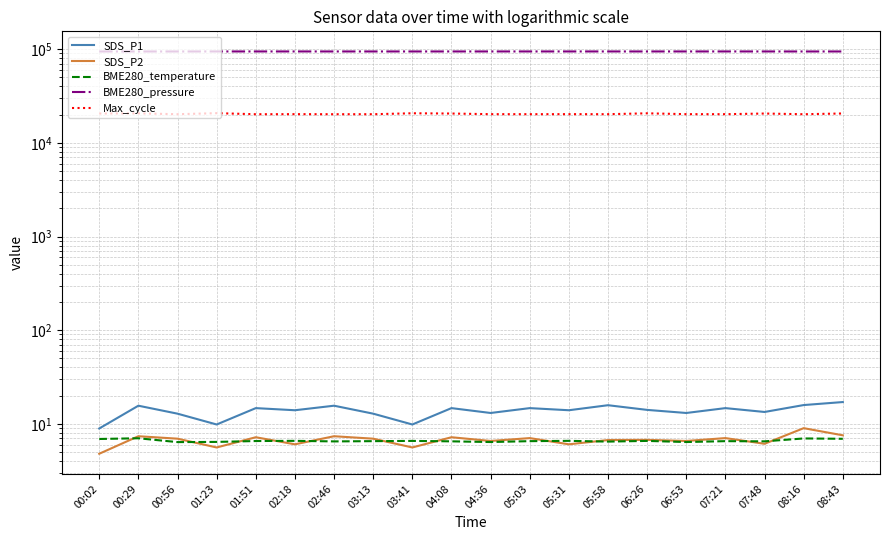

At how many categories does at least one series exceed 32488?

20